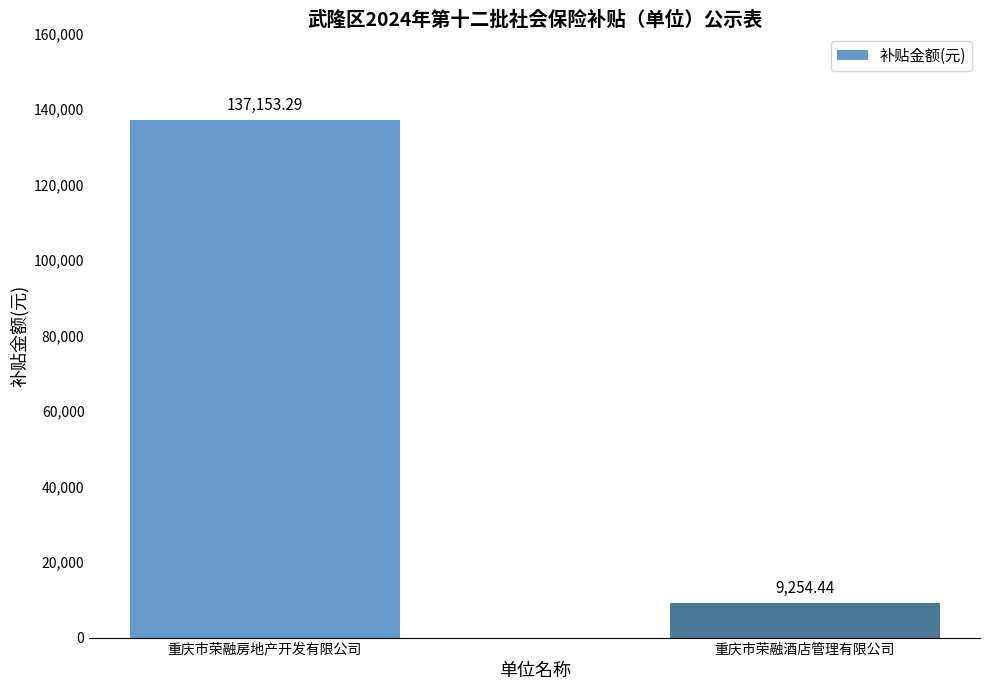

List the labels in order of value, smallest first.

重庆市荣融酒店管理有限公司, 重庆市荣融房地产开发有限公司